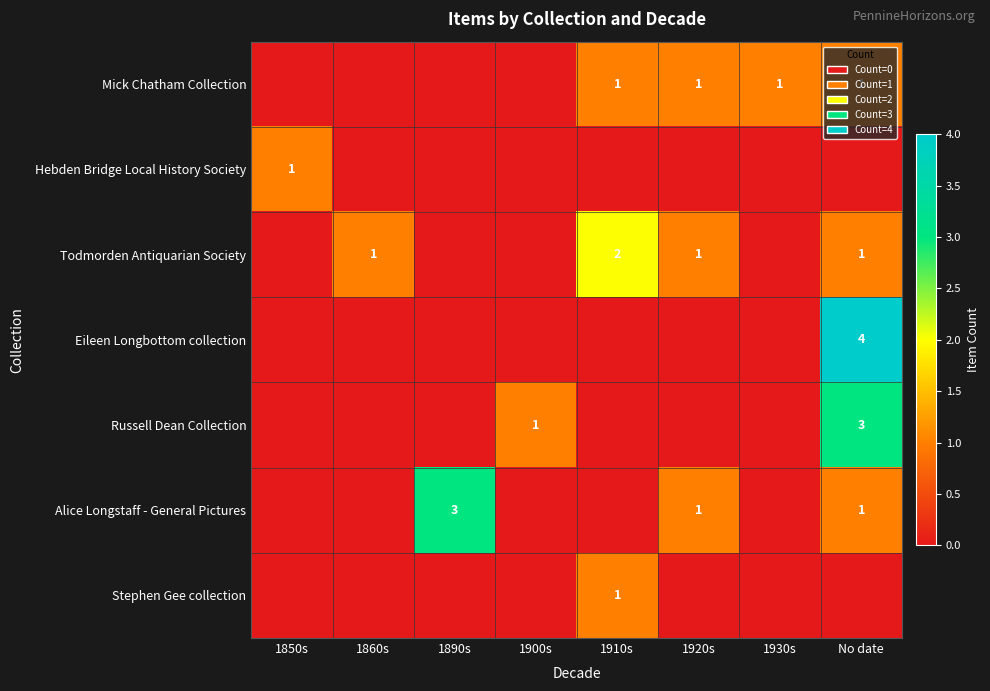

What is the highest value of the Mick Chatham Collection series?

1